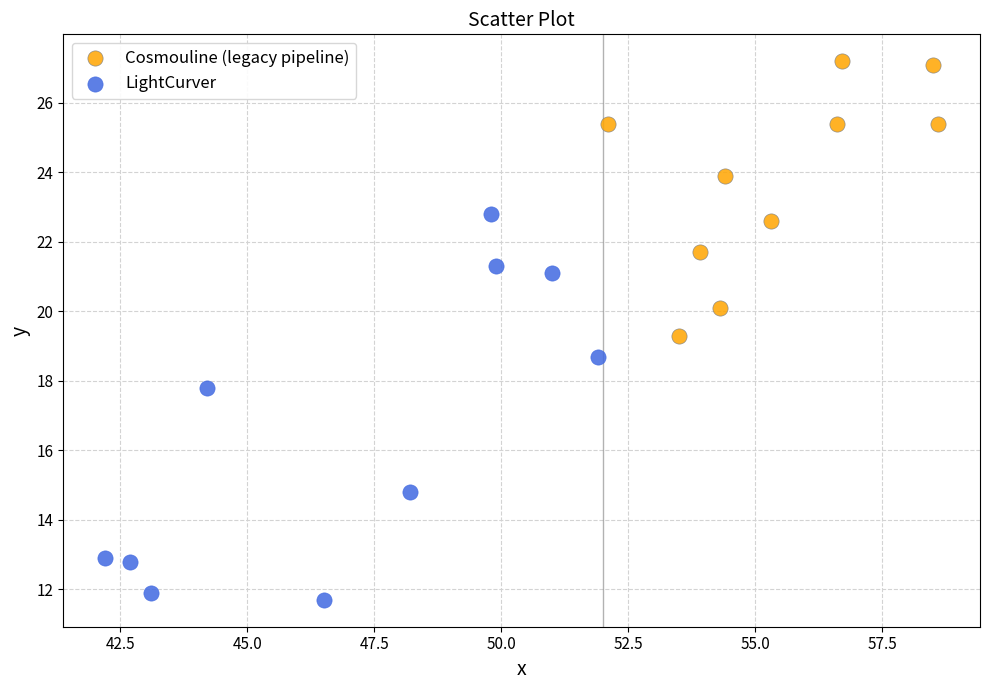

Which series reaches the minimum Y coordinate?

LightCurver